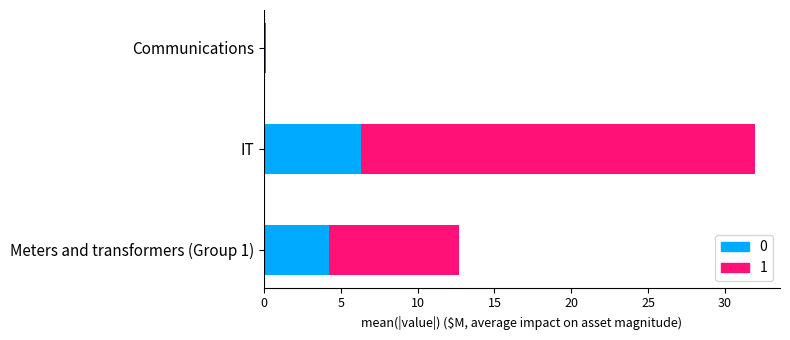

At Communications, list the series in order from smallest to largest.

0, 1